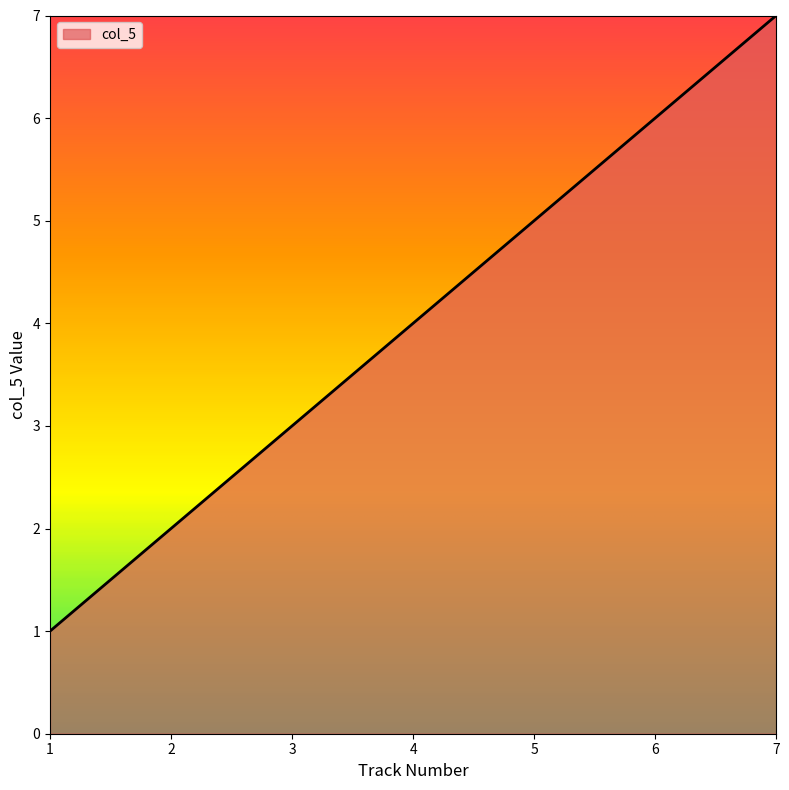

True or false: the data has more than 0 interior local peaks.

False